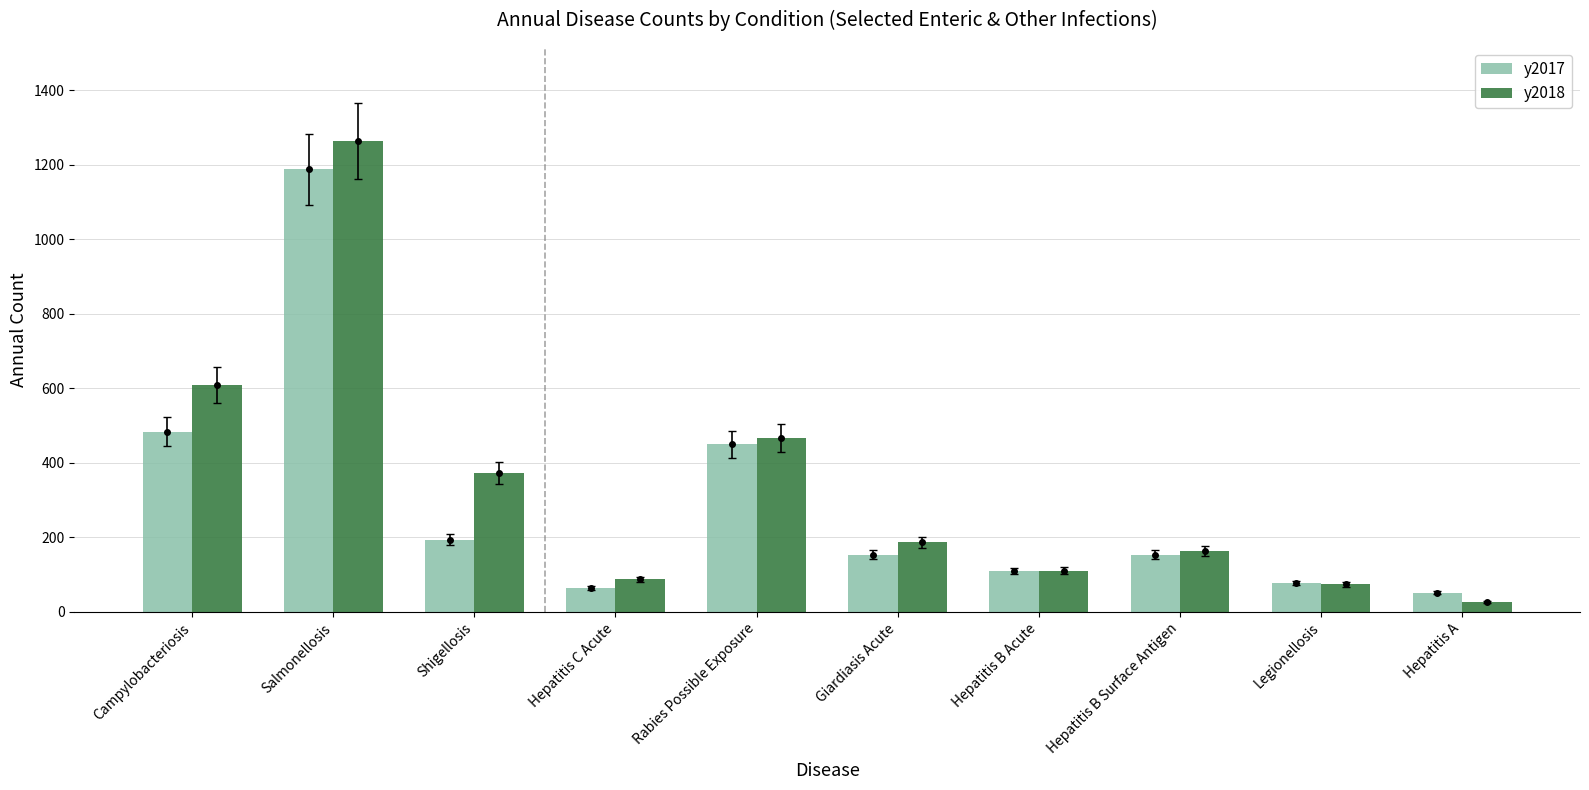

Is the value of y2018 at Hepatitis C Acute greater than the value of y2017 at Salmonellosis?

No